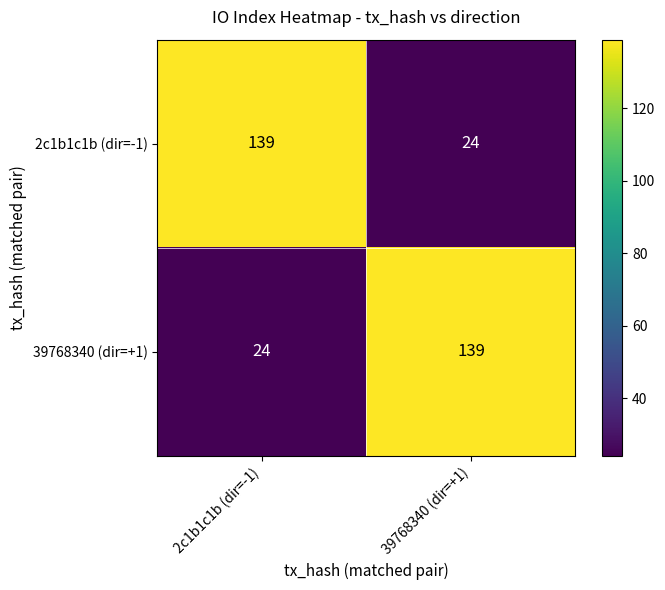

Reading right to left, list all the values displayed in this chart.

2c1b1c1b (dir=-1): 24	139
39768340 (dir=+1): 139	24